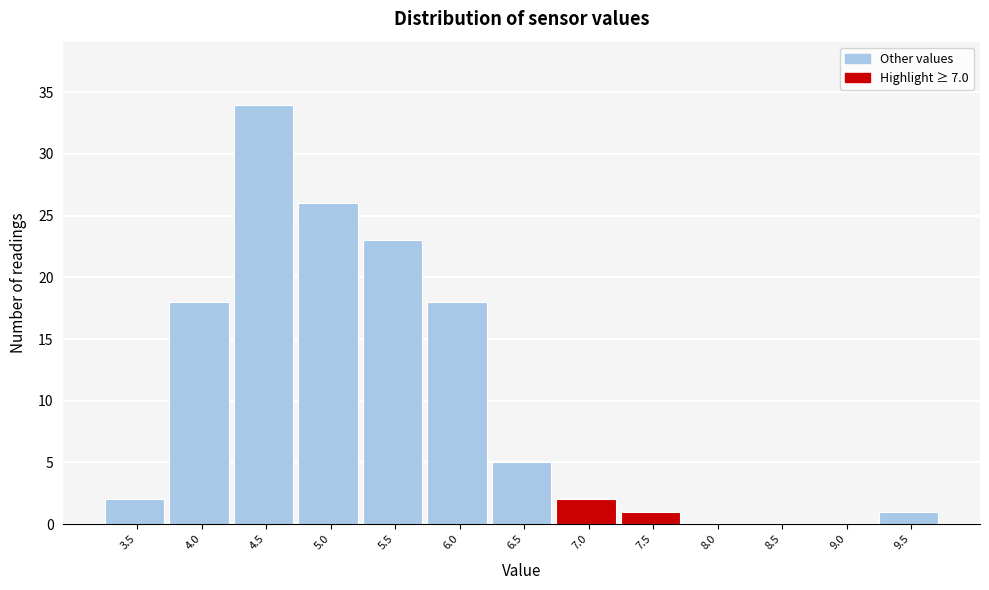

Reading left to right, transcribe all the data shown in this chart.

3.5=2	4.0=18	4.5=34	5.0=26	5.5=23	6.0=18	6.5=5	7.0=2	7.5=1	8.0=0	8.5=0	9.0=0	9.5=1